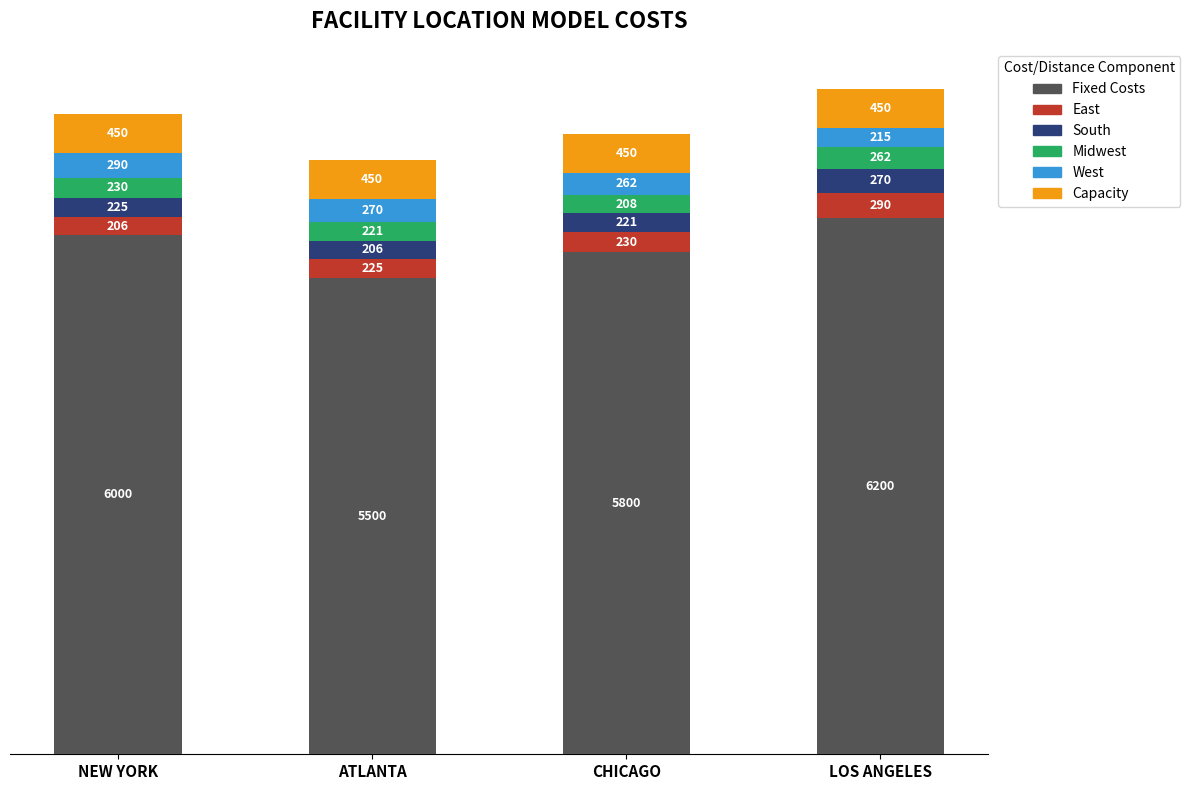

What are all the series names shown in the legend?

Fixed Costs, East, South, Midwest, West, Capacity